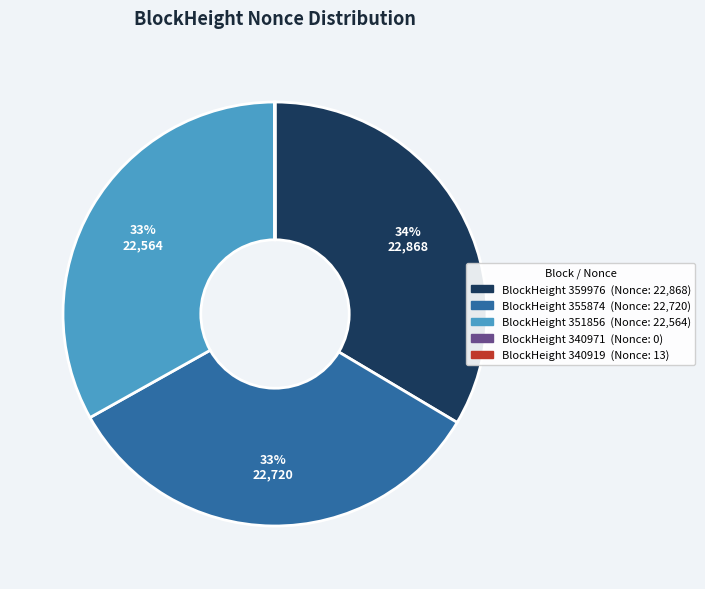

To the nearest percent, what is the difference between the largest and smallest slice percentages?

34%